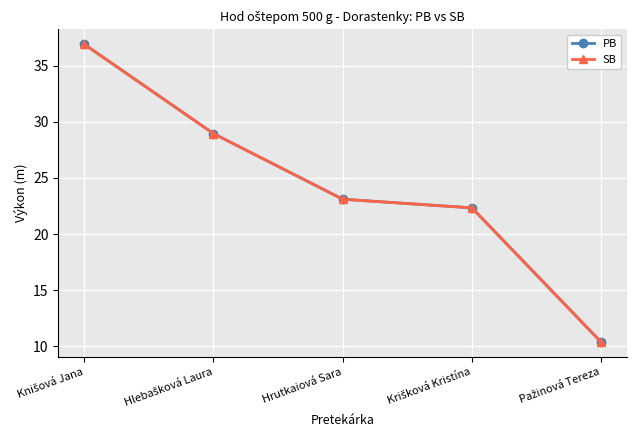

Is this an area chart (filled region under the line)?

No